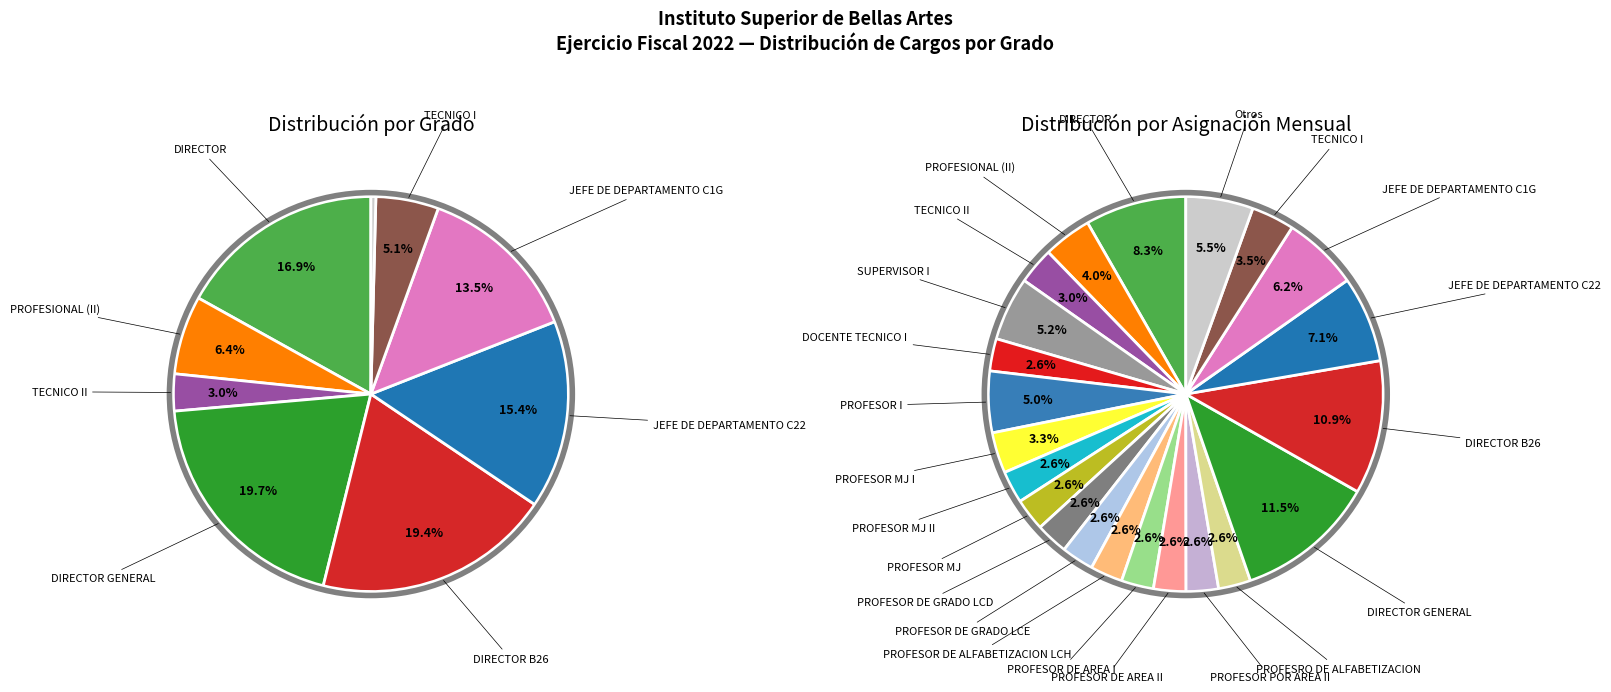

How many segments does this pie chart have?

26